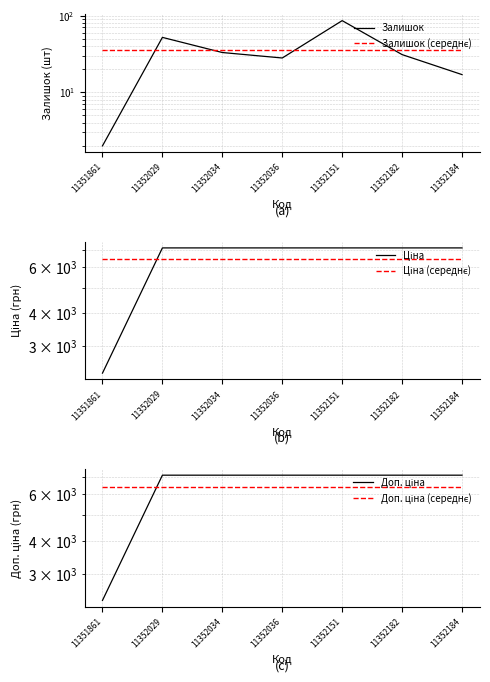

True or false: Залишок (середнє) and Доп. ціна (середнє) intersect in this chart.

False